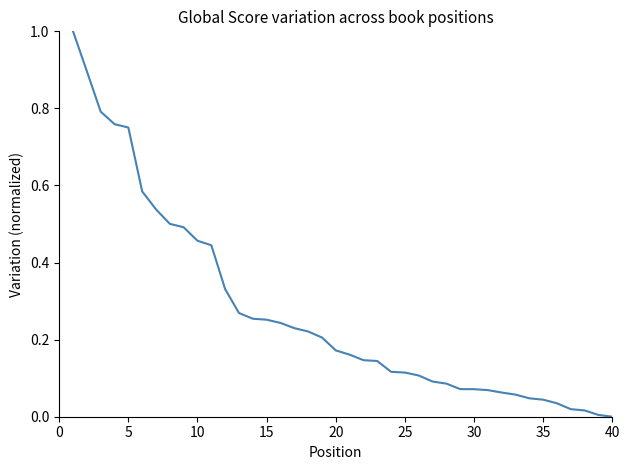

What is the maximum value shown in the chart?

1.0